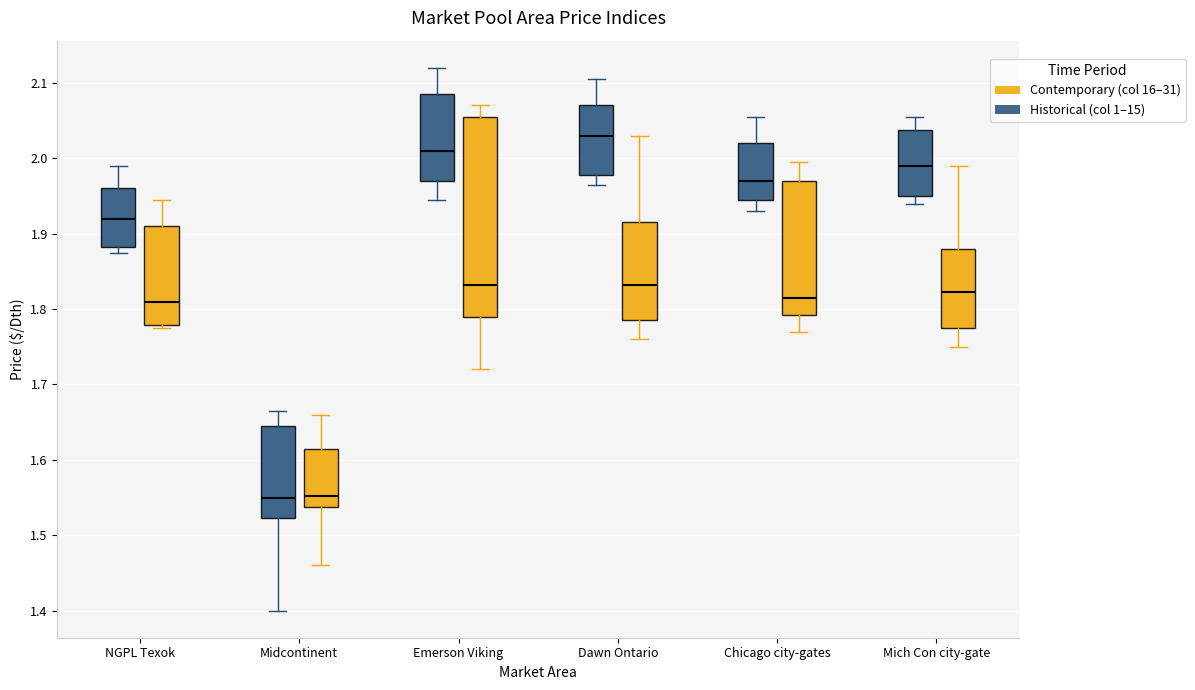

Comparing the boxes themselves (not the whiskers), which one is the tallest?

Emerson Viking (Contemporary (col 16–31))